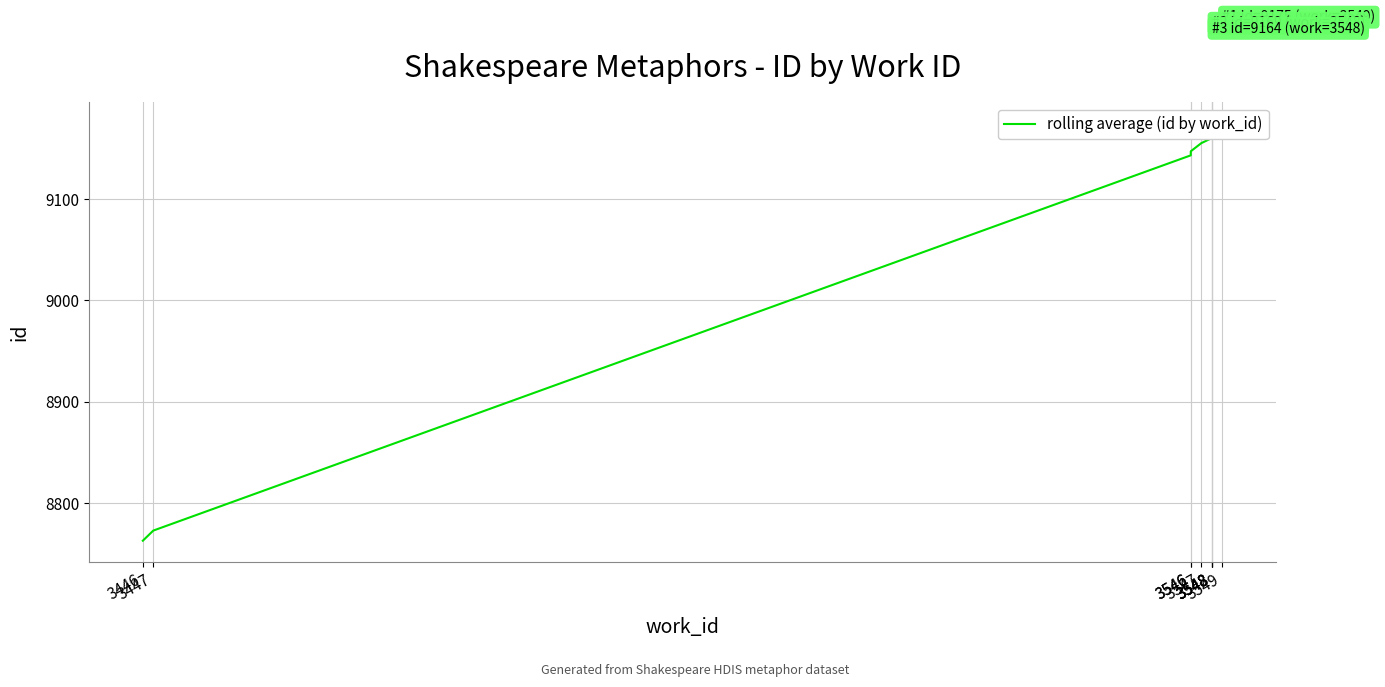

At which label is the value closest to 8969?

3546